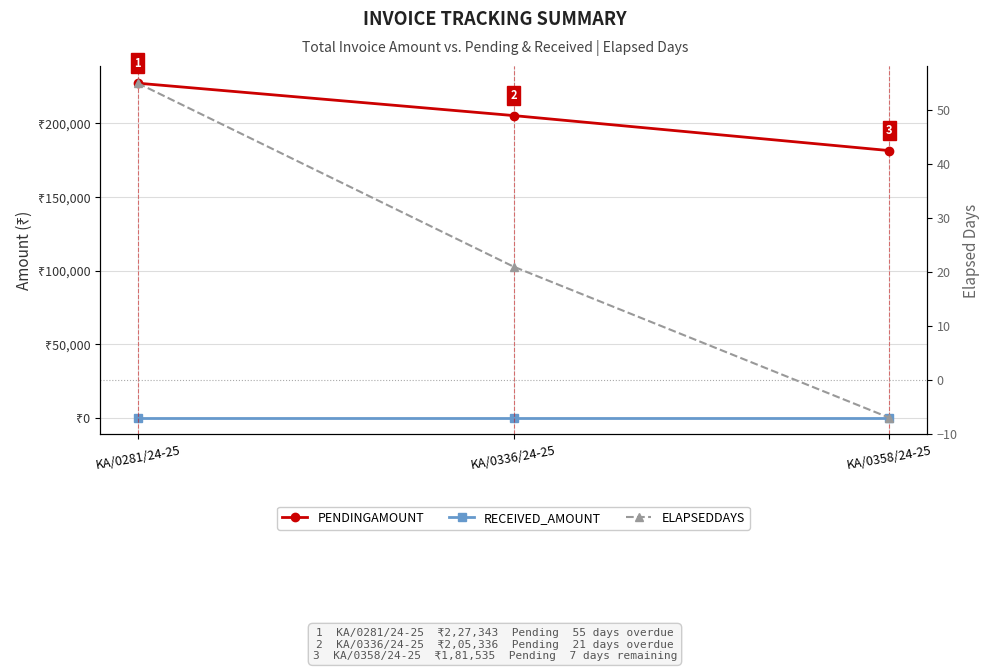

Which series has the largest total across all categories?

PENDINGAMOUNT